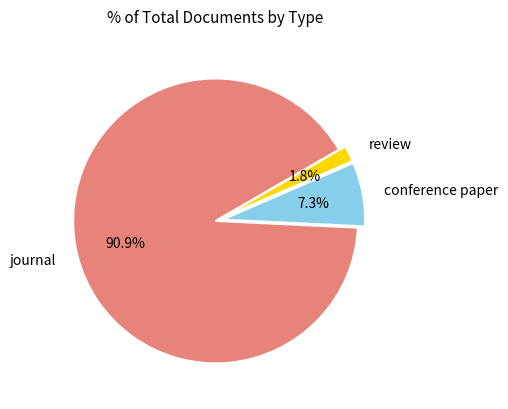

How many slices are in this pie chart?

3